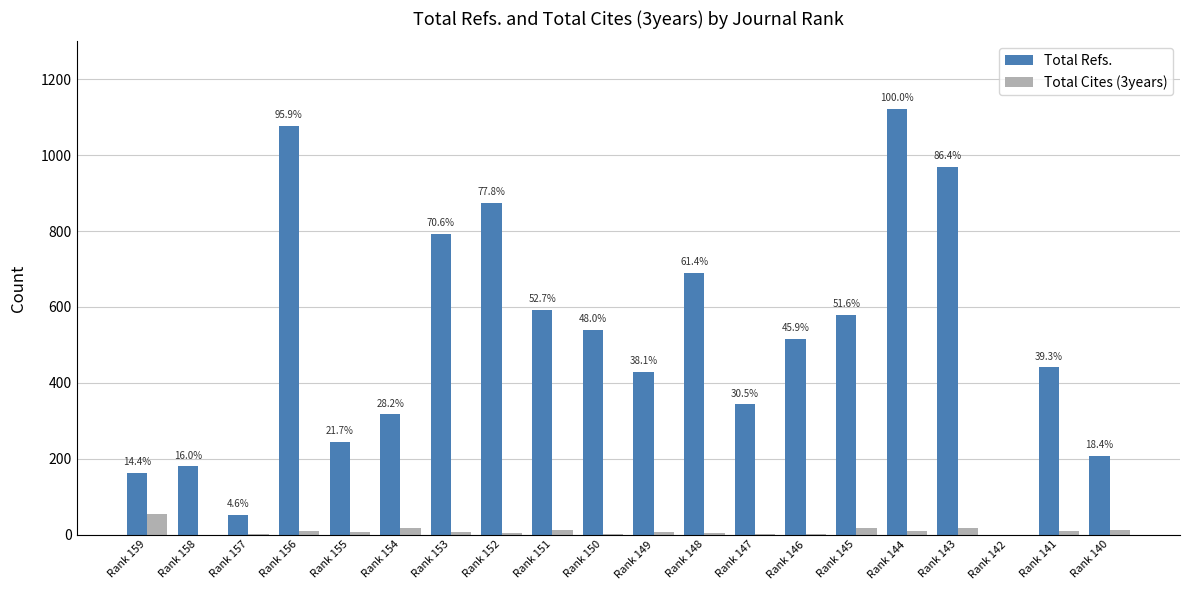

At which category does the chart reach its peak across all series?

Rank 144